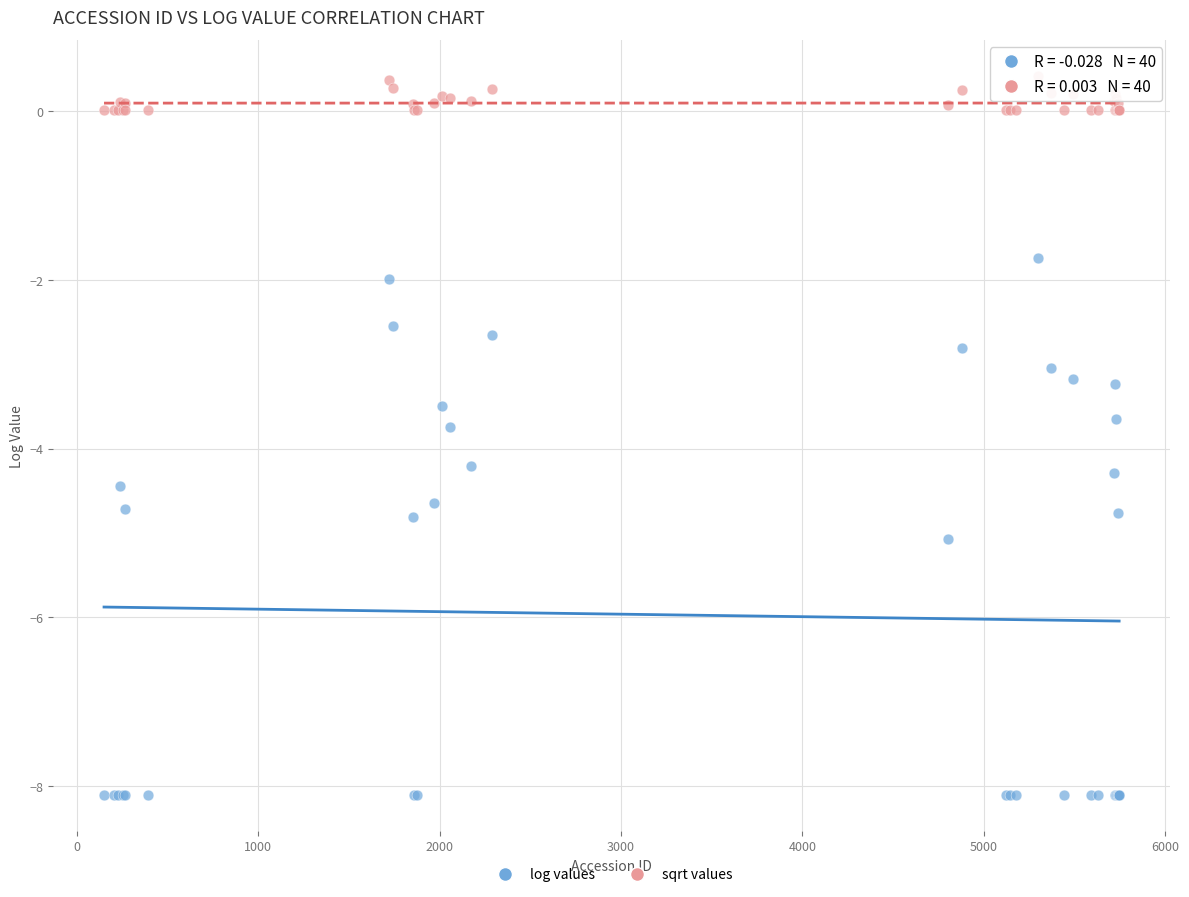

Which series has the widest spread of Y values?

log values